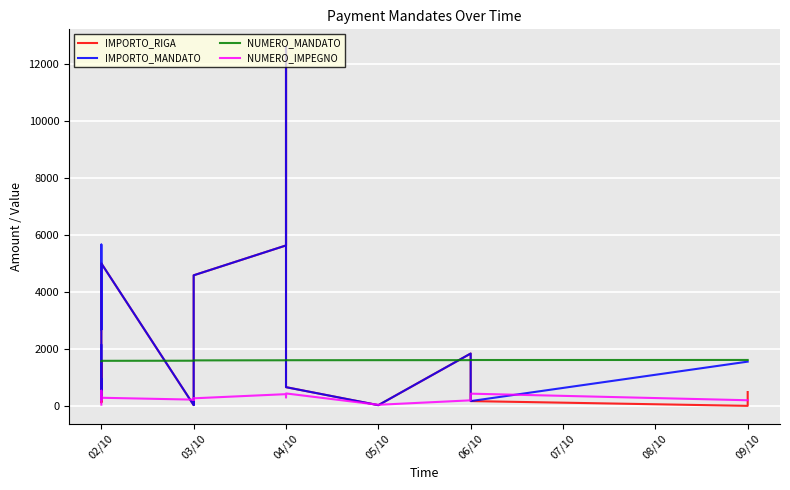

The value of NUMERO_MANDATO at 02/10 is 1576.0. True or false?

True